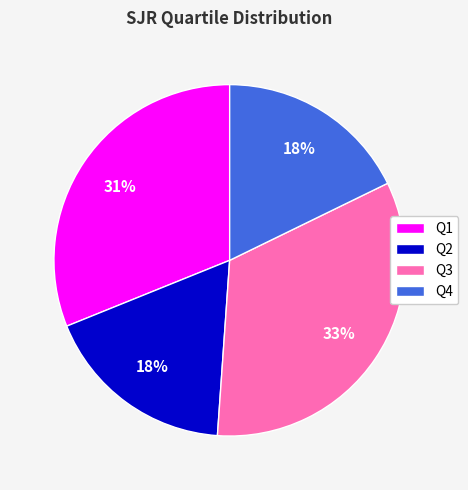

True or false: Q1 accounts for 31% of the total.

True